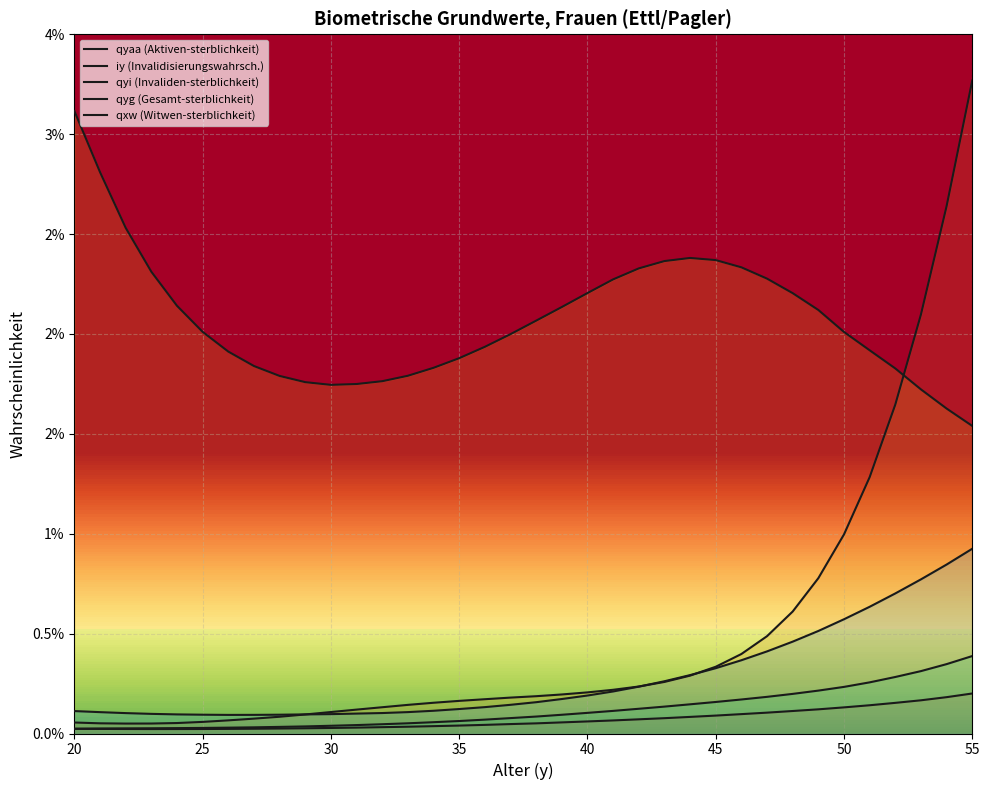

True or false: qxw (Witwen-sterblichkeit) has more than 1 interior local peaks.

False